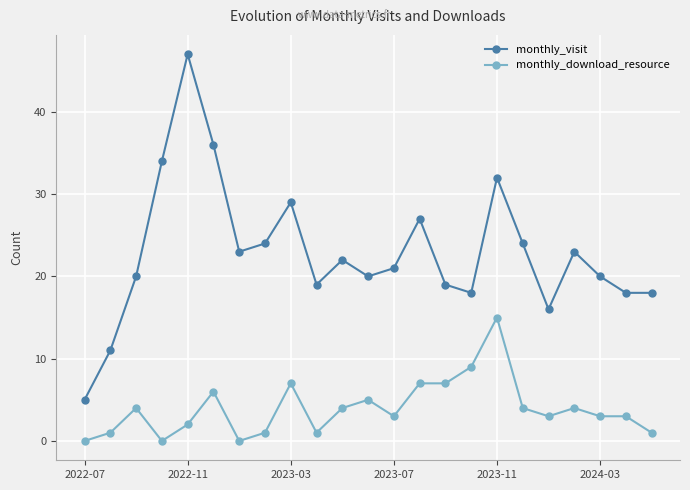

Which series has the largest total across all categories?

monthly_visit